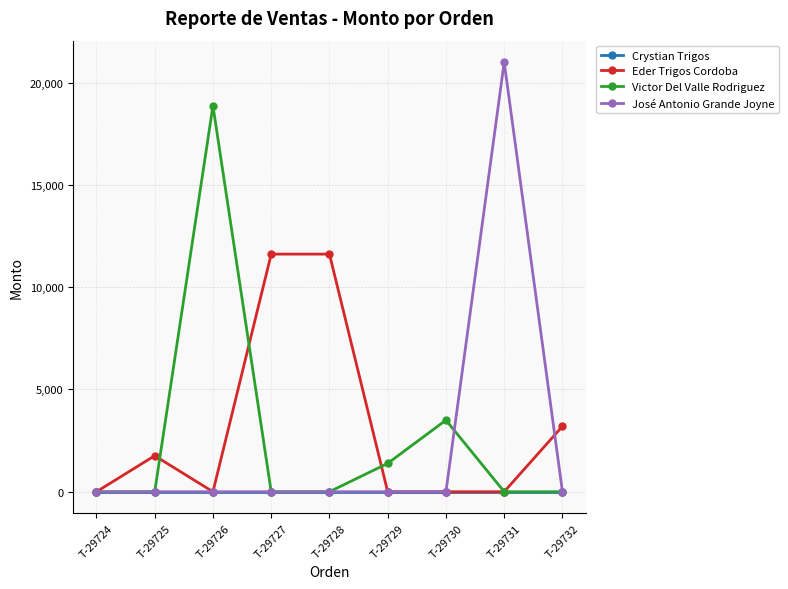

Which category has the highest value in the José Antonio Grande Joyne series?

T-29731